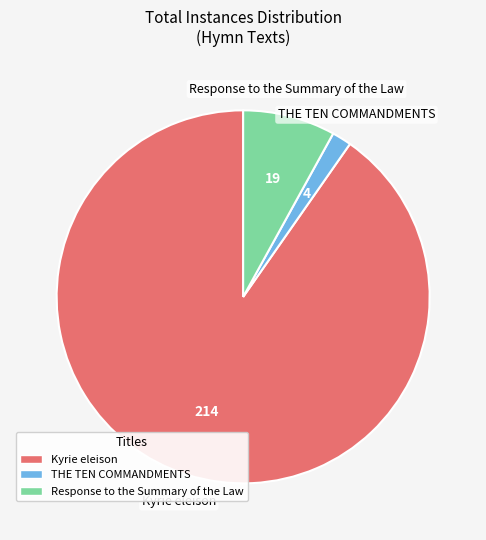

Between THE TEN COMMANDMENTS and Kyrie eleison, which is larger?

Kyrie eleison